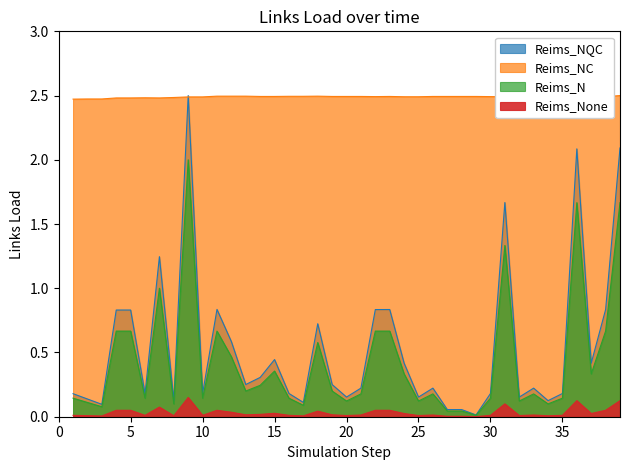

How many categories are shown in the chart?

39